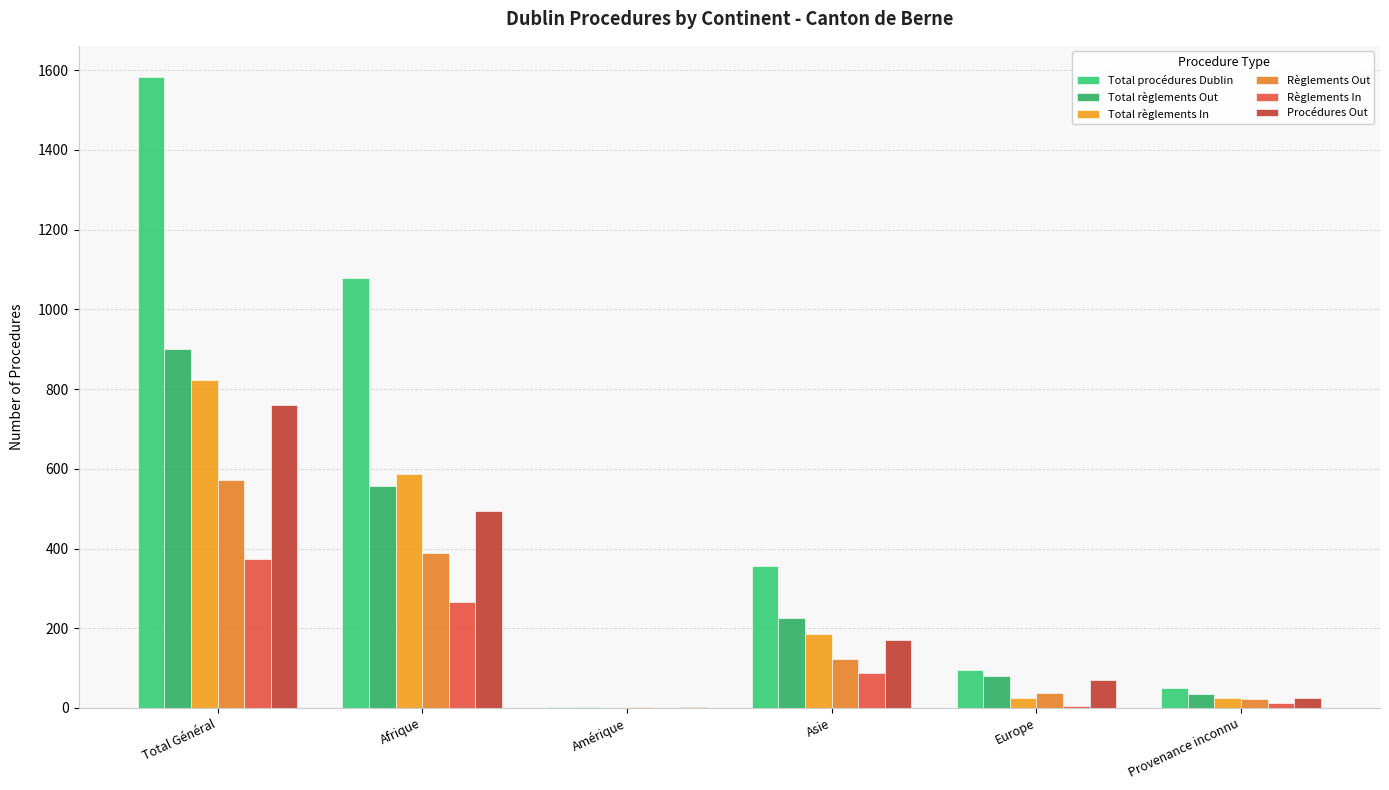

Reading left to right, list all the values displayed in this chart.

Total procédures Dublin: 1582	1079	2	356	96	49
Total règlements Out: 901	557	2	225	81	36
Total règlements In: 822	586	0	186	26	24
Règlements Out: 572	389	2	122	37	22
Règlements In: 373	267	0	88	5	13
Procédures Out: 761	493	2	171	70	25